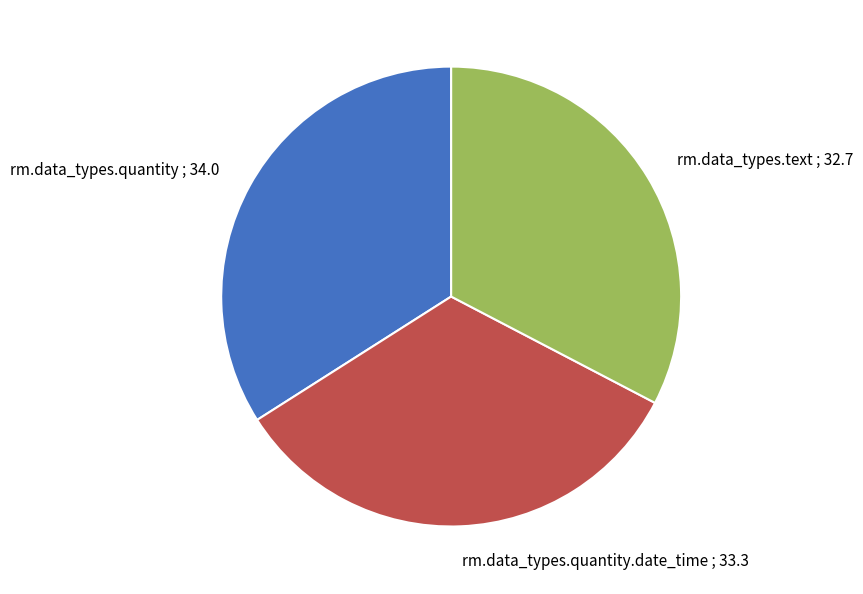

Combined, do rm.data_types.quantity ; 34.0 and rm.data_types.quantity.date_time ; 33.3 account for over 50%?

Yes